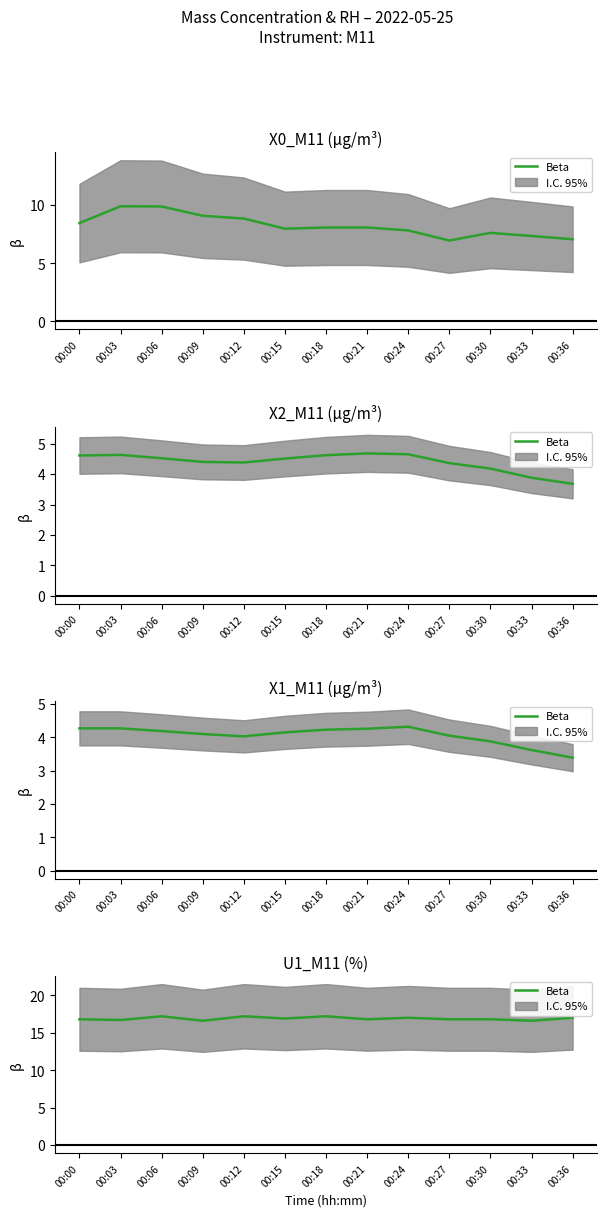

How many lines are shown in the chart?

1